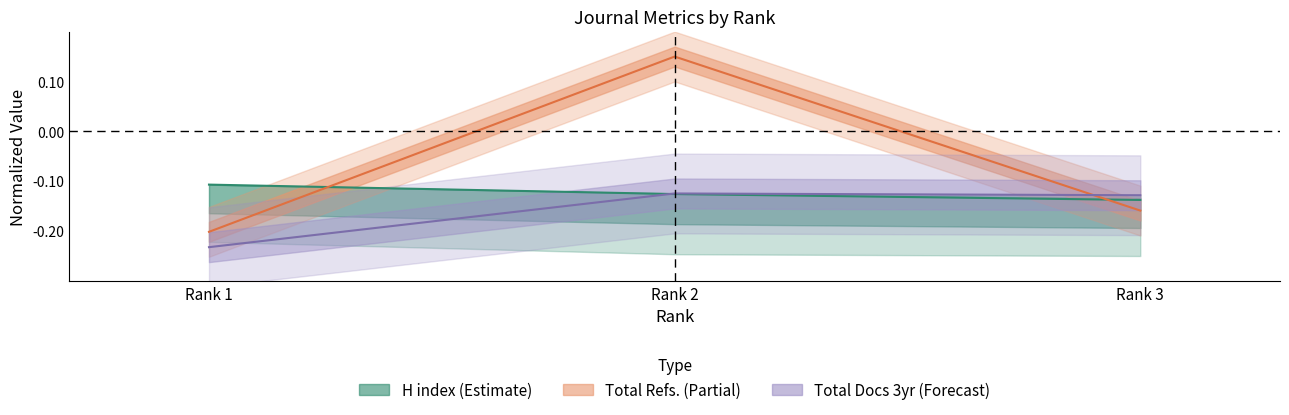

Reading left to right, extract all data points from this chart.

H index: -0.1	-0.1	-0.1
Total Docs. (2004): -0.2	-0.1	-0.1
Total Refs.: -0.2	0.2	-0.2